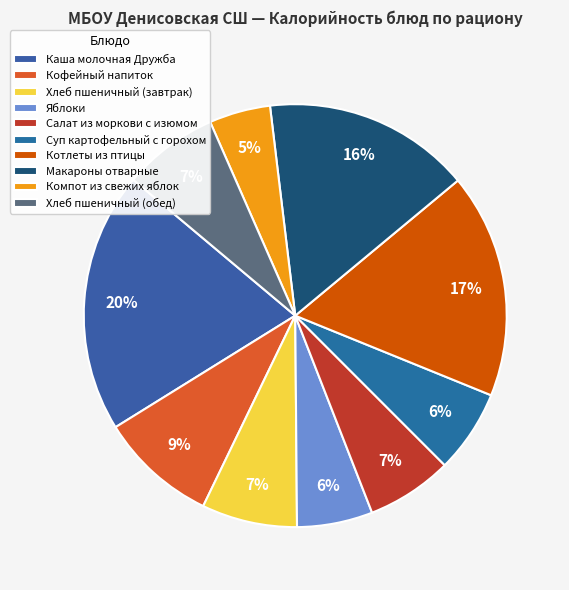

Is it true that Суп картофельный с горохом is 1% of the pie?

False